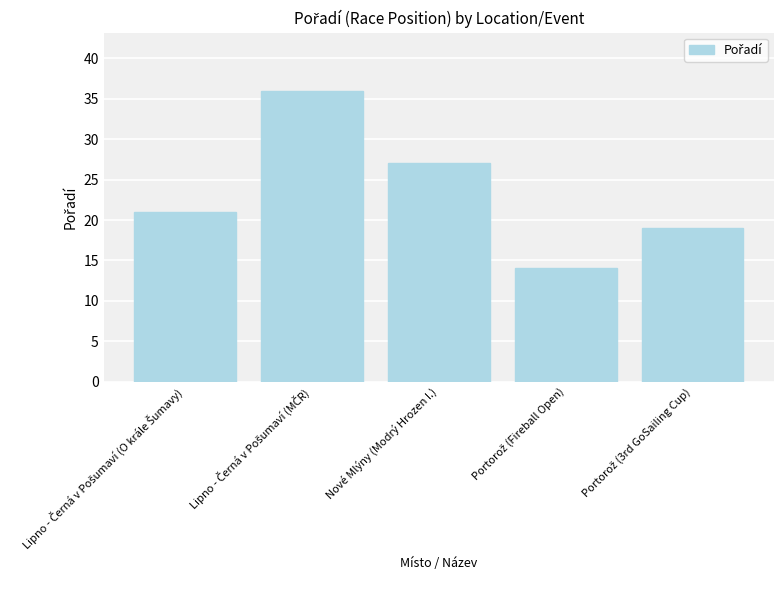

The value at Nové Mlýny (Modrý Hrozen I.) is 46. True or false?

False